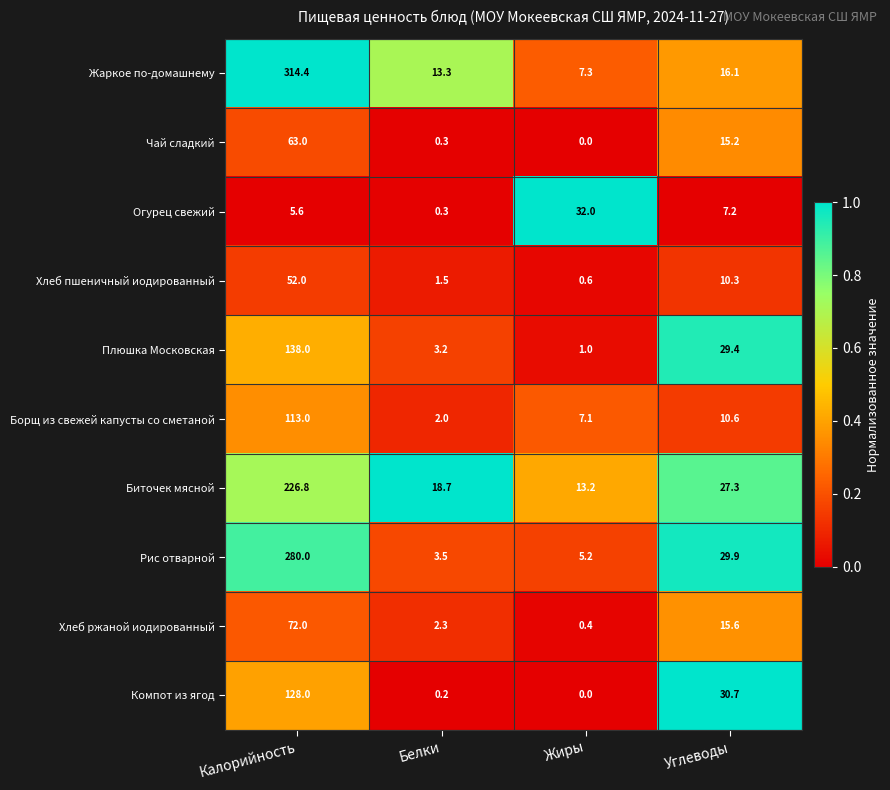

What is the sum of the Чай сладкий values at Жиры and Углеводы?

15.2